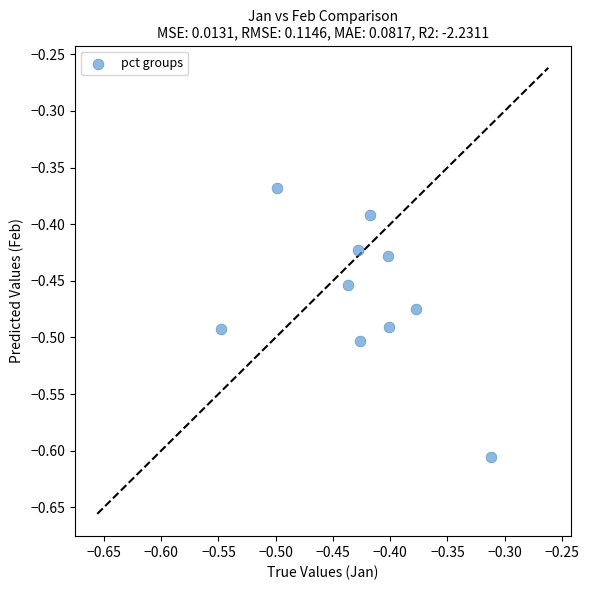

Count the number of points in this scatter plot.

10